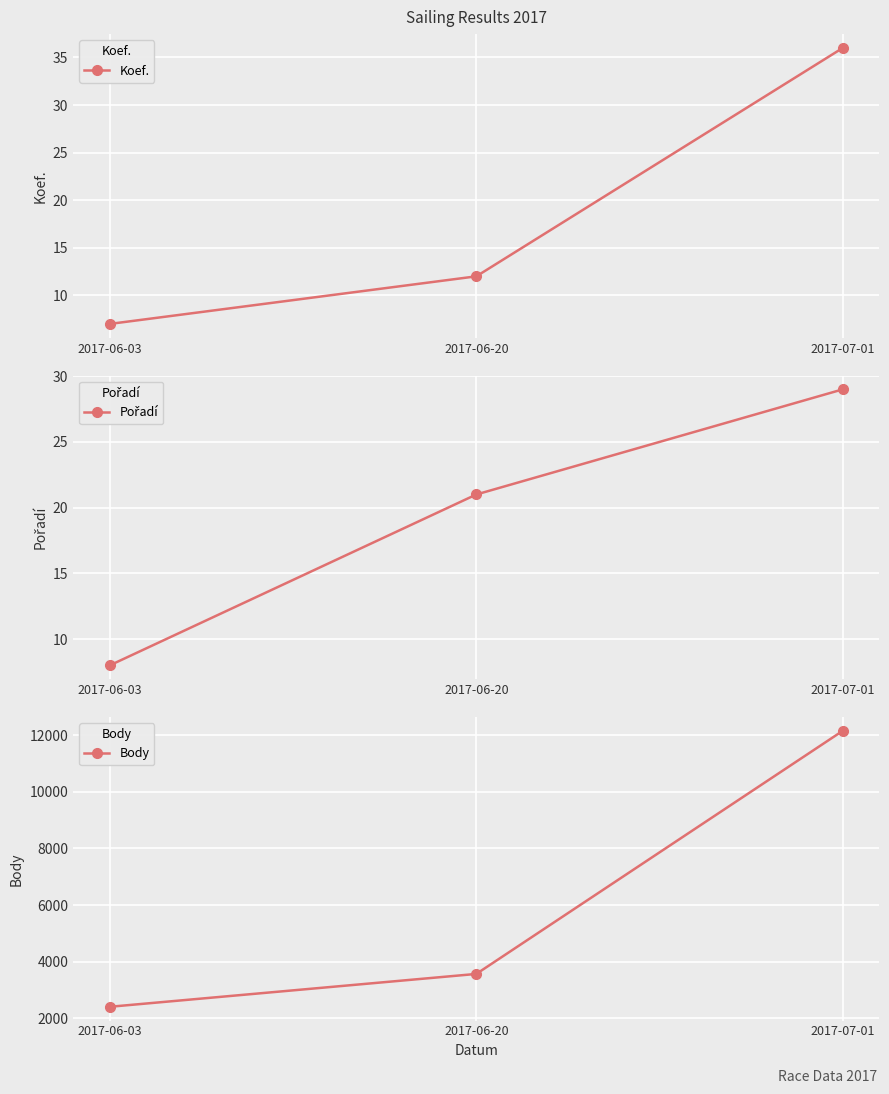

What is the value of the Body point at the 2nd from the left?

3568